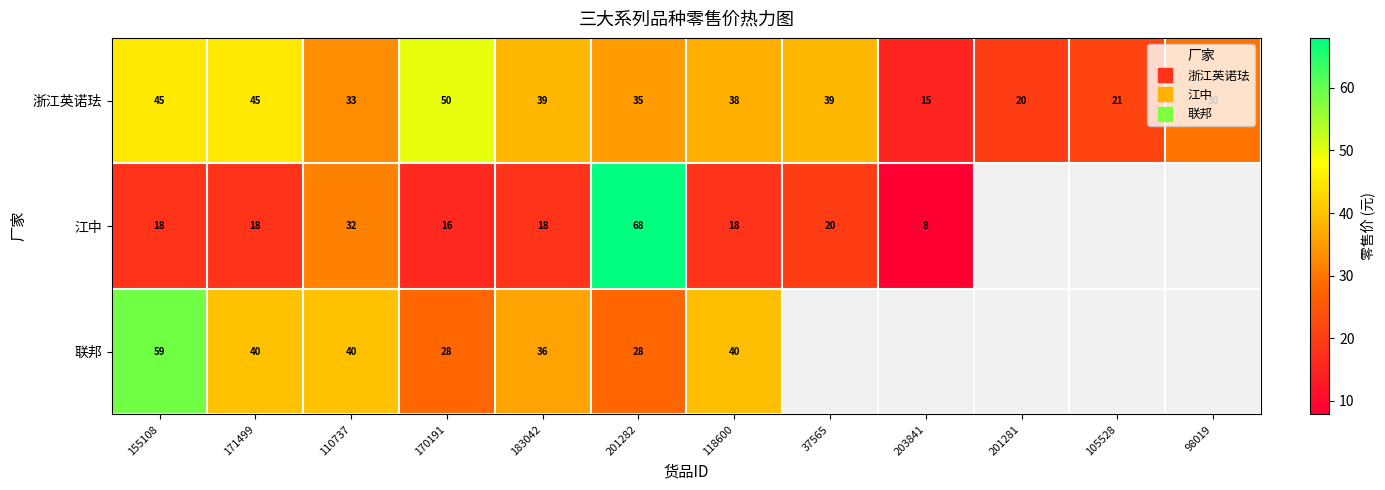

At which category is the sum across all series the highest?

201282